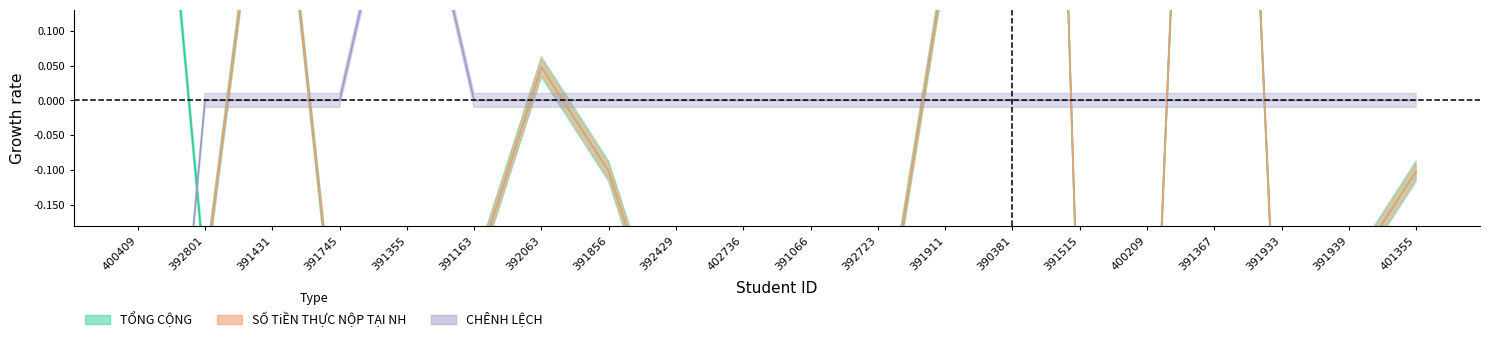

How many data points in TỔNG CỘNG are less than 0?

14